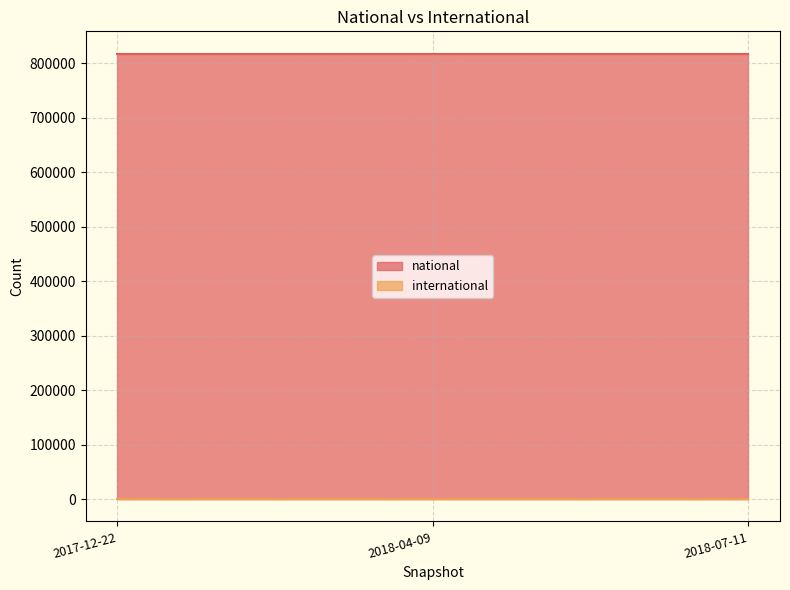

What is the approximate value of national at 2018-04-09?

817265